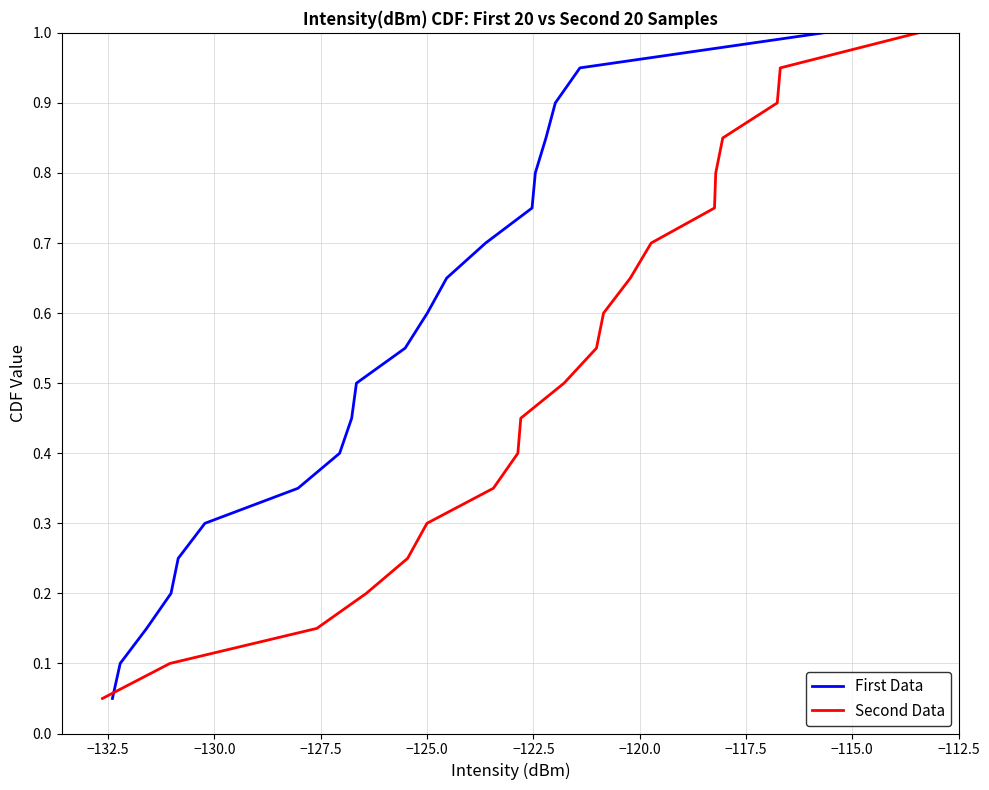

Reading left to right, extract all data points from this chart.

First Data: 0.1	0.1	0.1	0.2	0.2	0.3	0.3	0.4	0.5	0.5	0.6	0.6	0.7	0.7	0.8	0.8	0.8	0.9	0.9	1.0
Second Data: 0.1	0.1	0.1	0.2	0.2	0.3	0.3	0.4	0.5	0.5	0.6	0.6	0.7	0.7	0.8	0.8	0.8	0.9	0.9	1.0